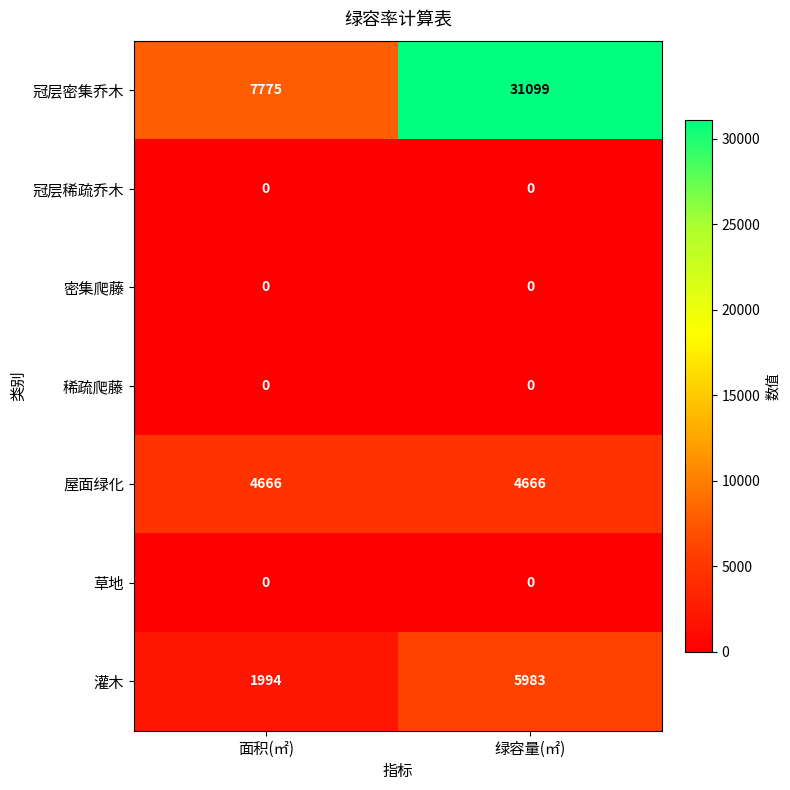

Reading left to right, transcribe all the data shown in this chart.

冠层密集乔木: 面积(㎡)=7775	绿容量(㎡)=31099
冠层稀疏乔木: 面积(㎡)=0	绿容量(㎡)=0
密集爬藤: 面积(㎡)=0	绿容量(㎡)=0
稀疏爬藤: 面积(㎡)=0	绿容量(㎡)=0
屋面绿化: 面积(㎡)=4666	绿容量(㎡)=4666
草地: 面积(㎡)=0	绿容量(㎡)=0
灌木: 面积(㎡)=1994	绿容量(㎡)=5983